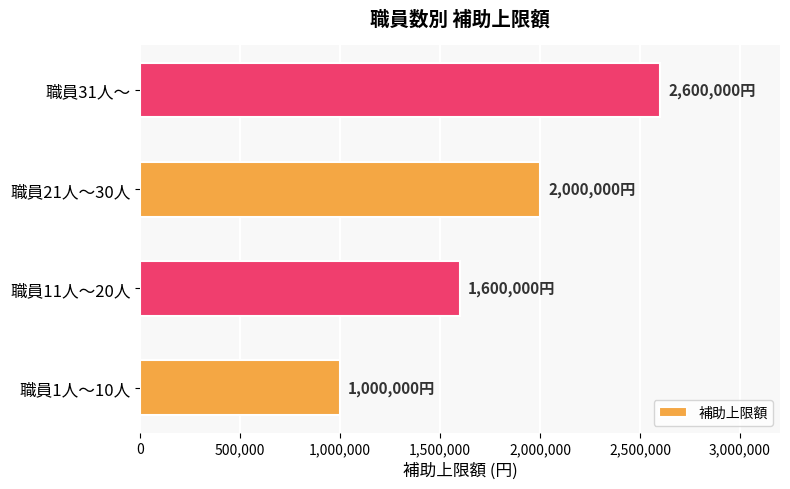

At which label is the value closest to 1800000?

職員11人～20人